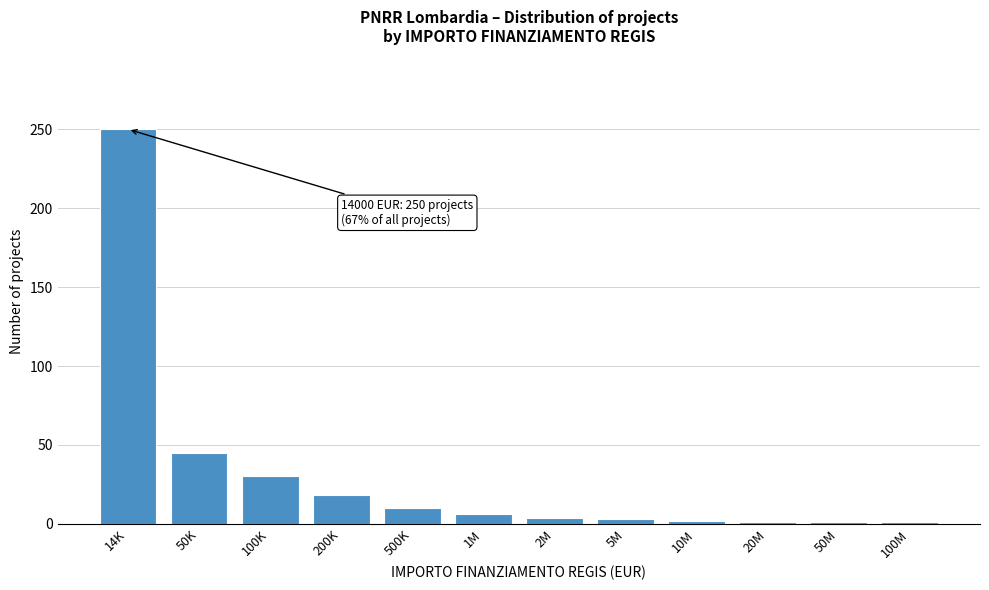

What is the greatest value displayed?

250